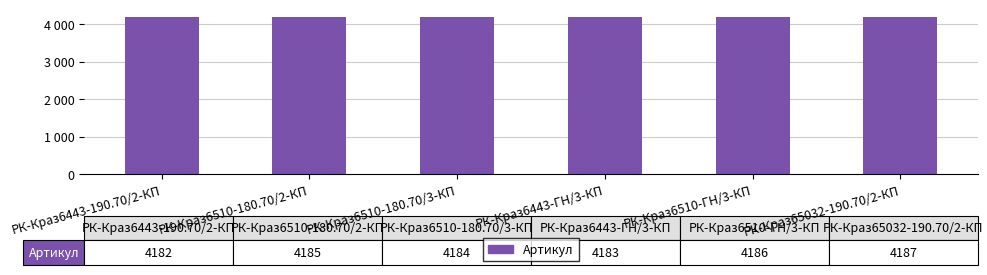

Are the bars horizontal?

No